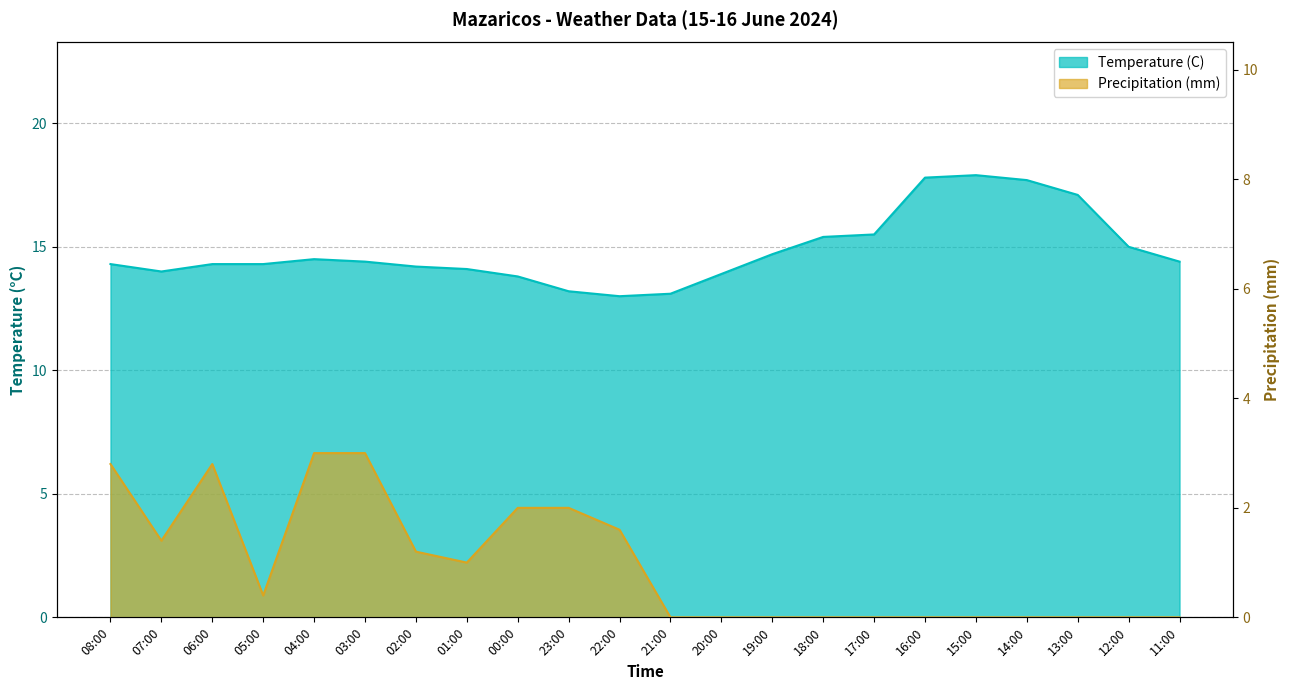

Between 22:00 and 11:00, which is larger?

11:00